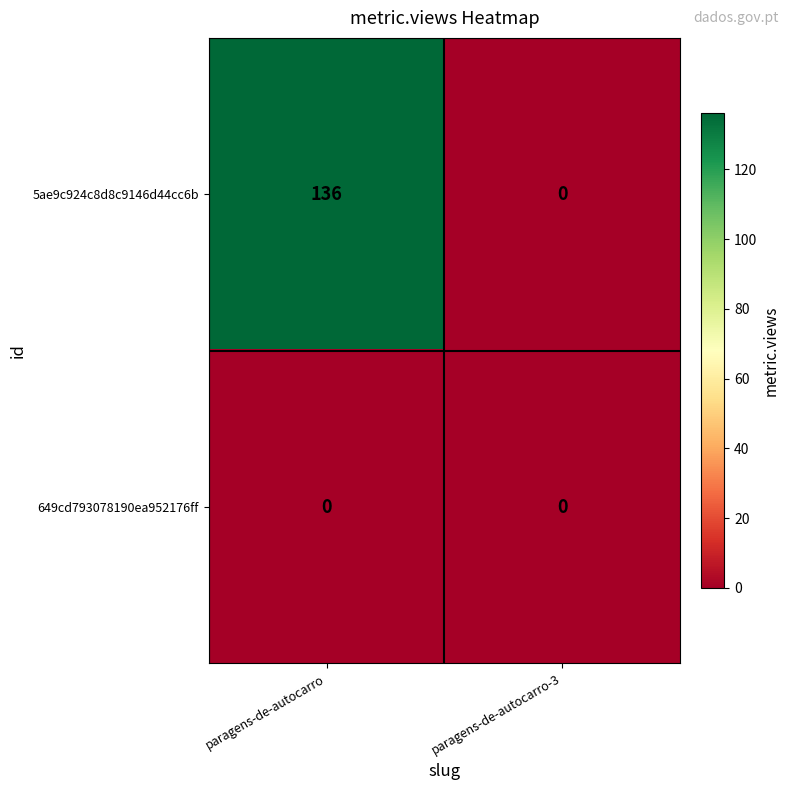

Is it true that 5ae9c924c8d8c9146d44cc6b equals 180 at paragens-de-autocarro?

False